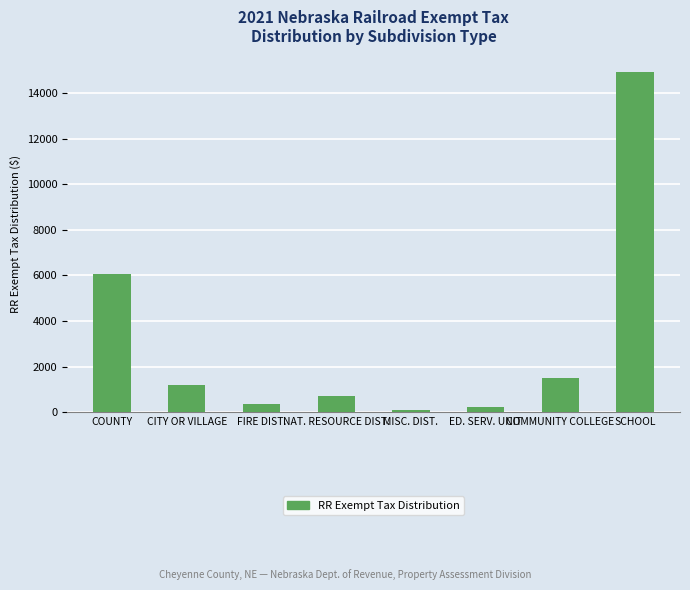

Approximately how many times larger is the value at CITY OR VILLAGE compared to MISC. DIST.?

14.3